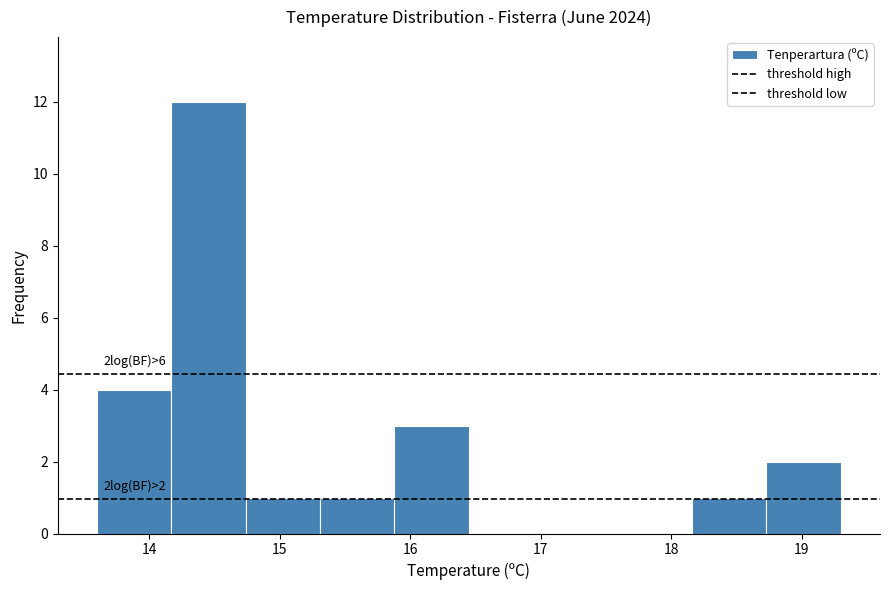

Which range on the x-axis has the tallest bar?

14.17 to 14.74